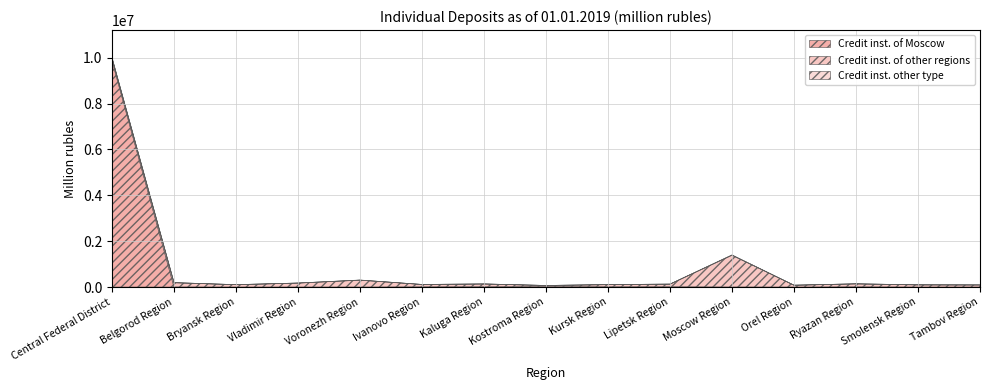

What is the maximum value shown in the chart?

9872409